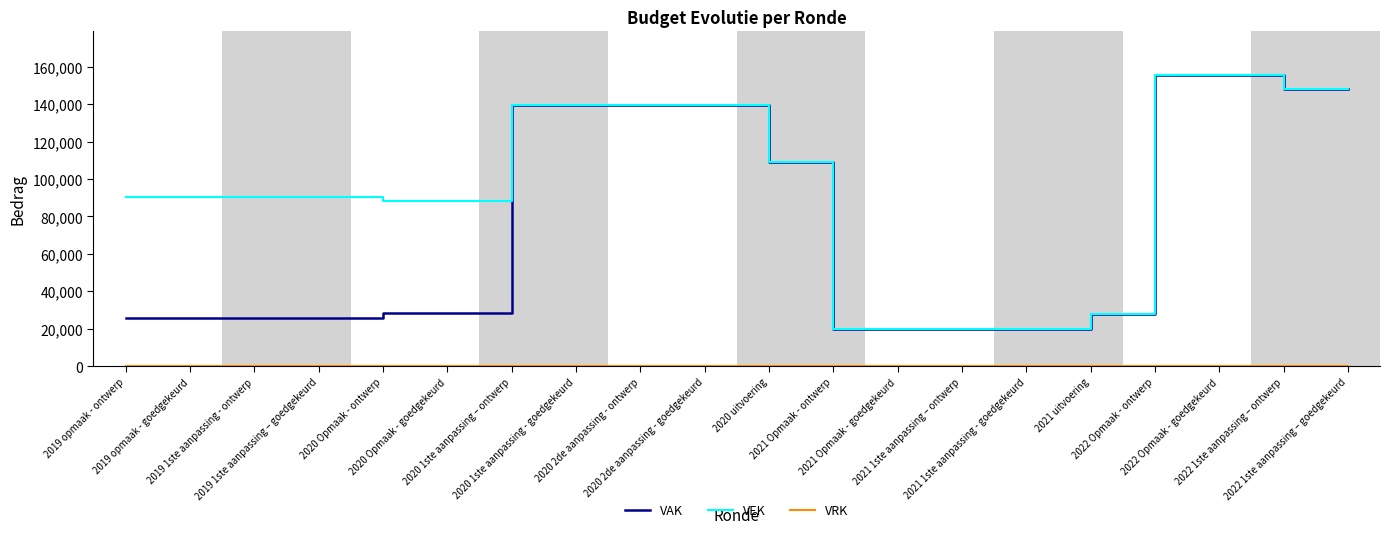

What is the sum of all VEK values?

1919718